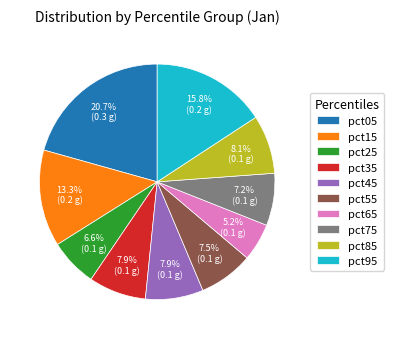

How many segments does this pie chart have?

10